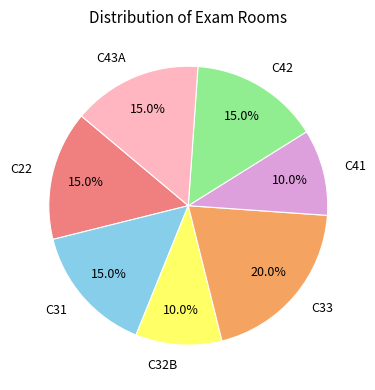

Does C33 account for over 50% of the chart?

No